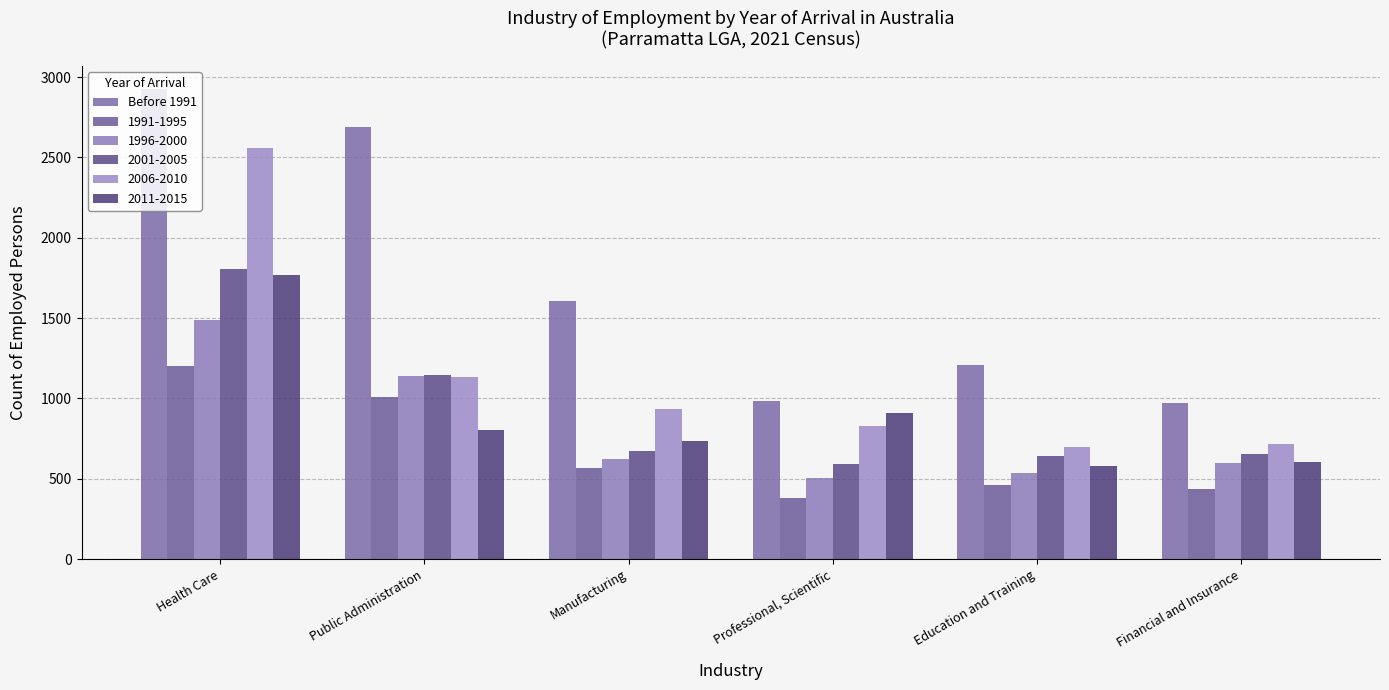

What is the label of the 3rd bar from the right?

Professional, Scientific